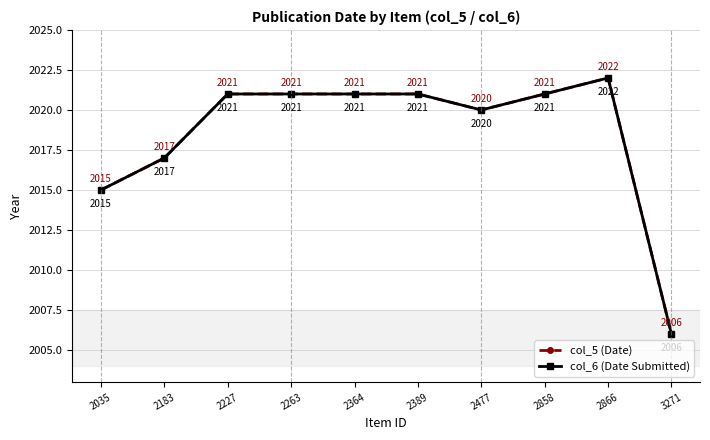

Where is col_5 (Date) nearest to the value 2014?

2035